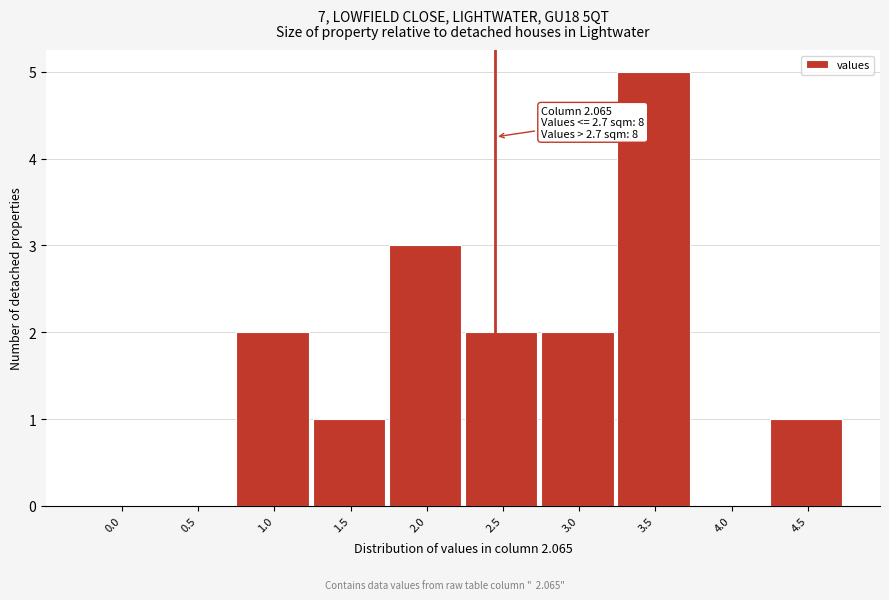

Reading right to left, transcribe all the data shown in this chart.

4.5=1	4.0=0	3.5=5	3.0=2	2.5=2	2.0=3	1.5=1	1.0=2	0.5=0	0.0=0